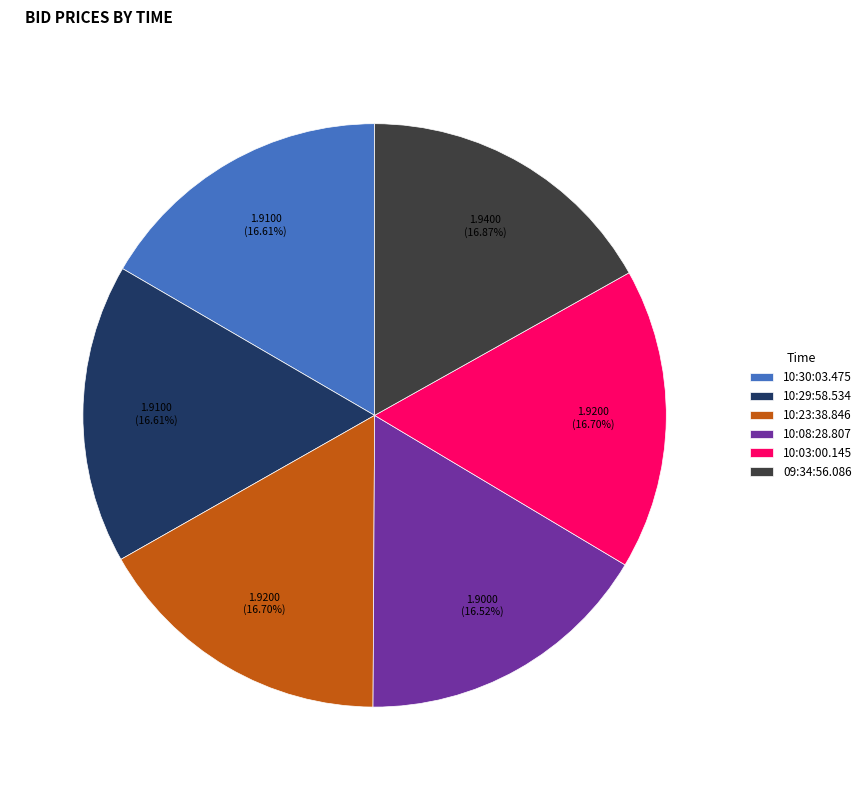

Does any single category account for the majority?

No